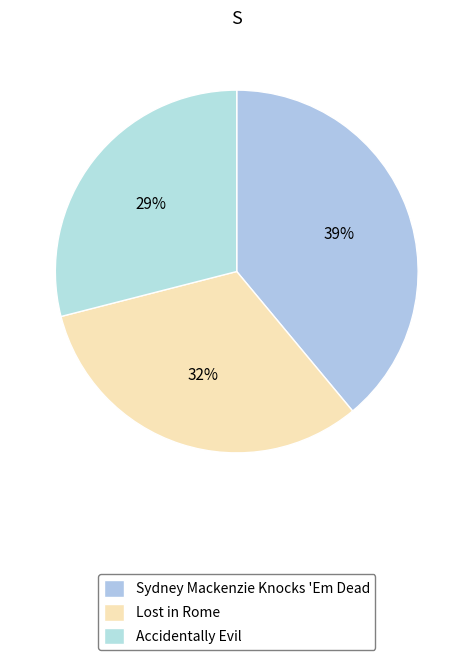

How many segments does this pie chart have?

3